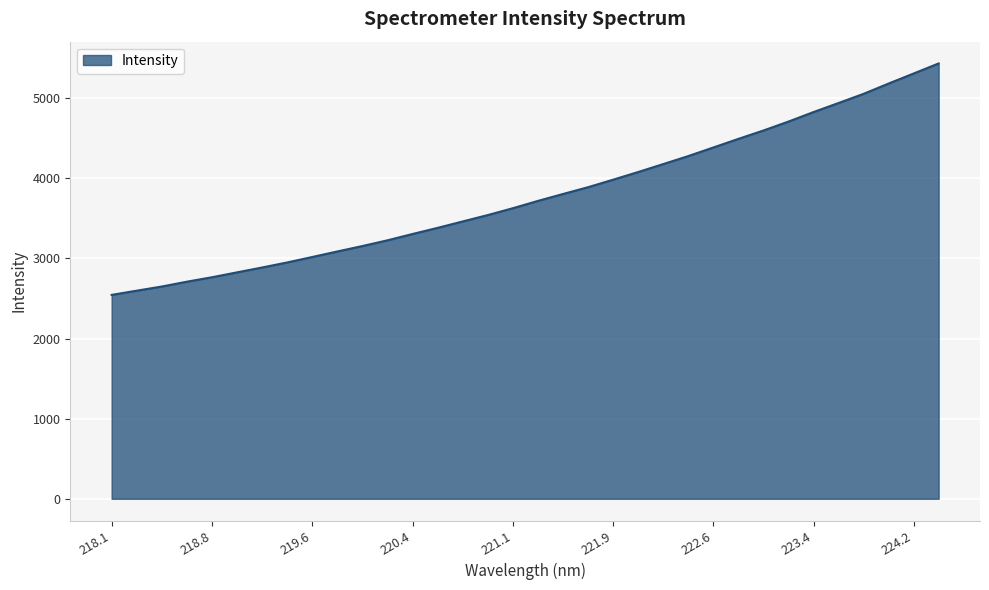

What is the difference between the maximum and minimum values?

2888.8